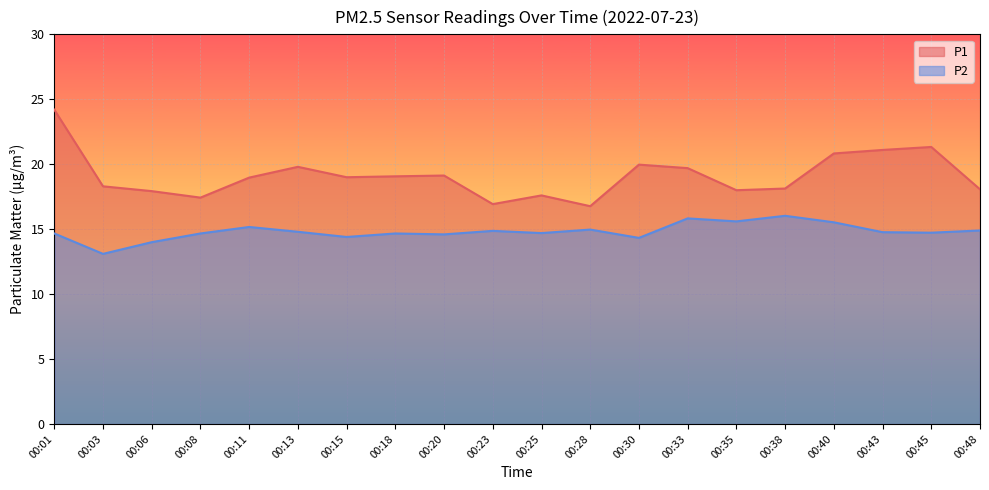

How many interior local valleys does the P2 series have?

7